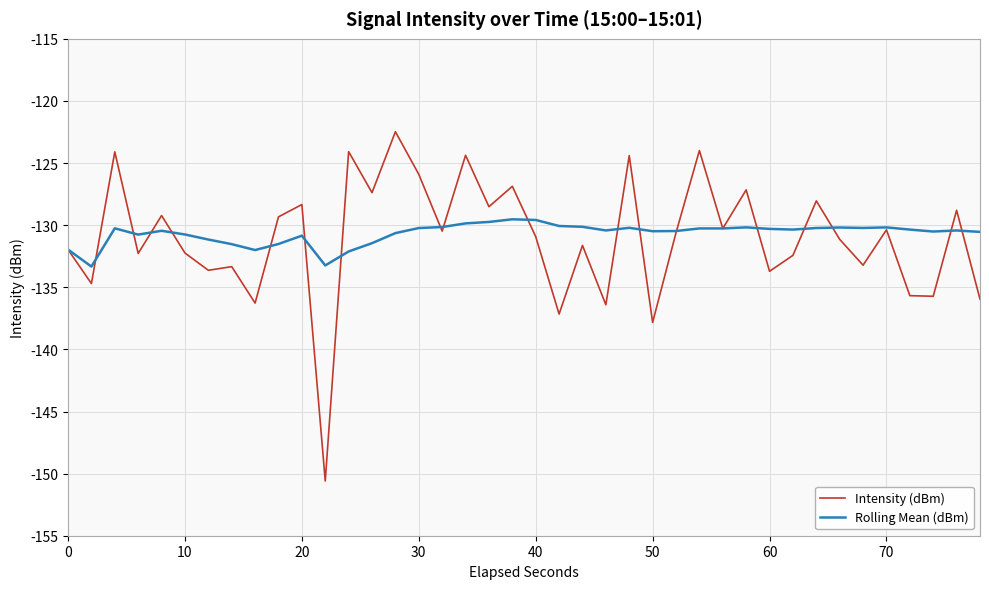

What are all the series names shown in the legend?

Intensity (dBm), Rolling Mean (dBm)